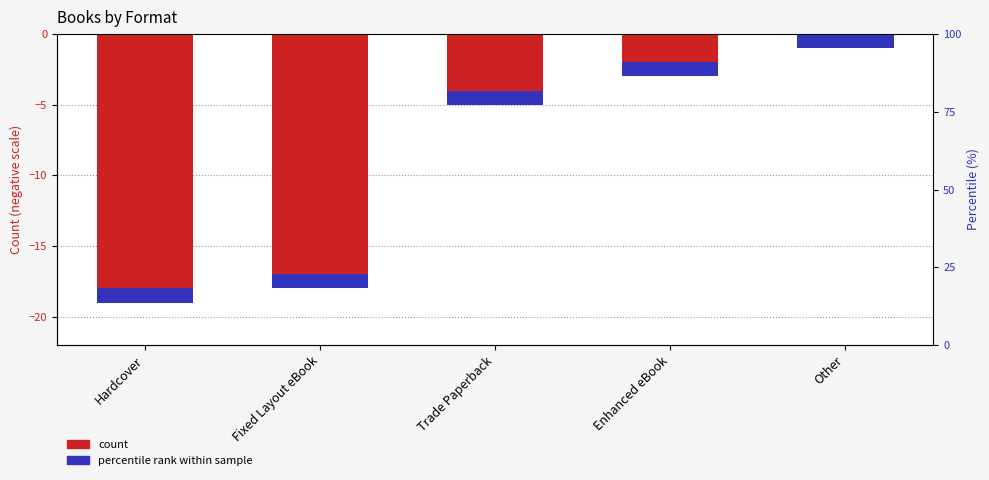

Reading right to left, transcribe all the data shown in this chart.

count: 0	-2	-4	-17	-18
percentile rank within sample: -1	-1	-1	-1	-1